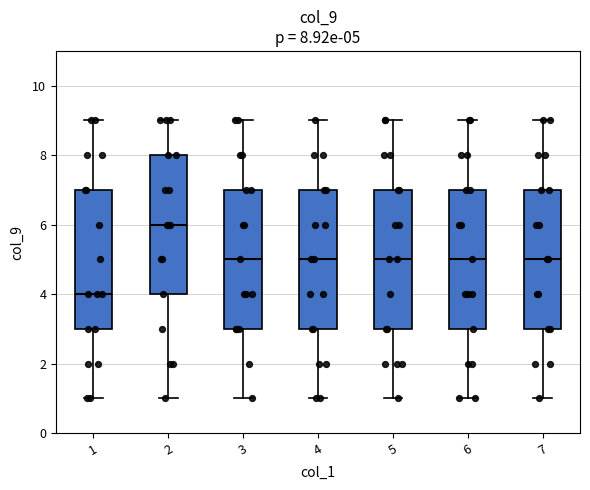

Which box's median line is the highest?

2